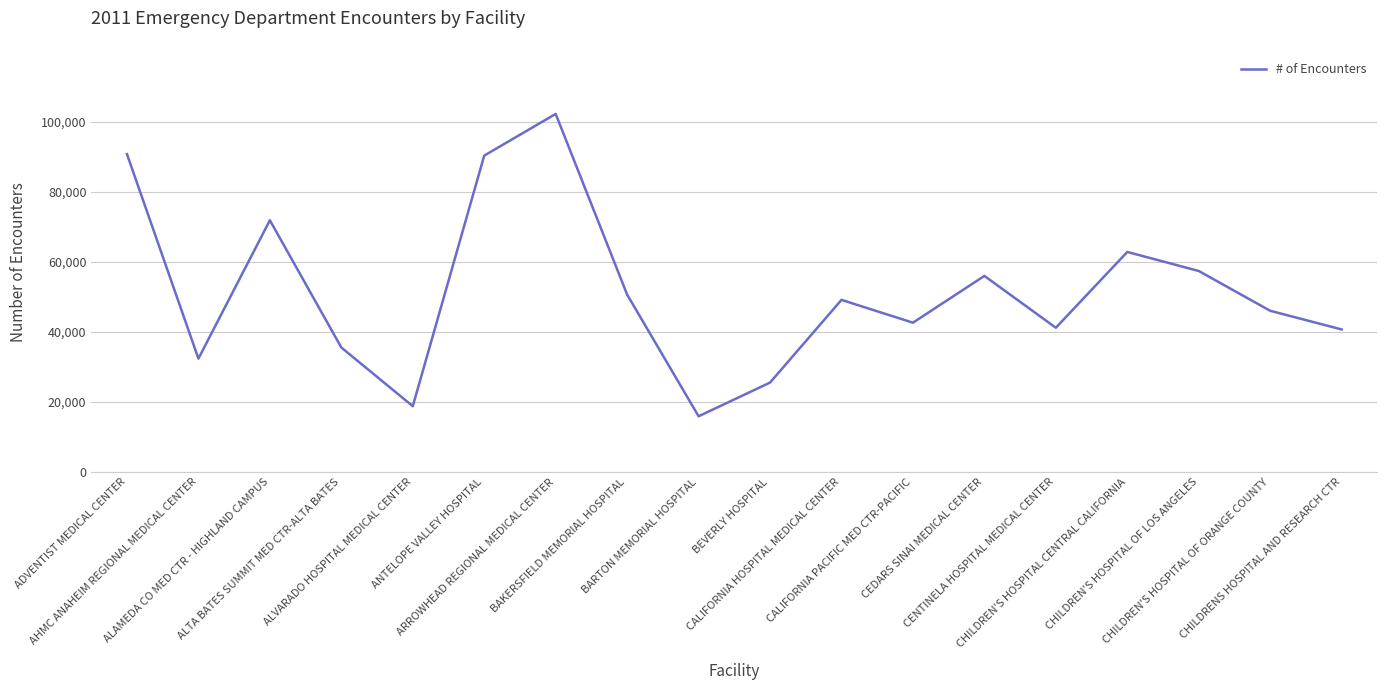

Which label corresponds to the largest value in the chart?

ARROWHEAD REGIONAL MEDICAL CENTER